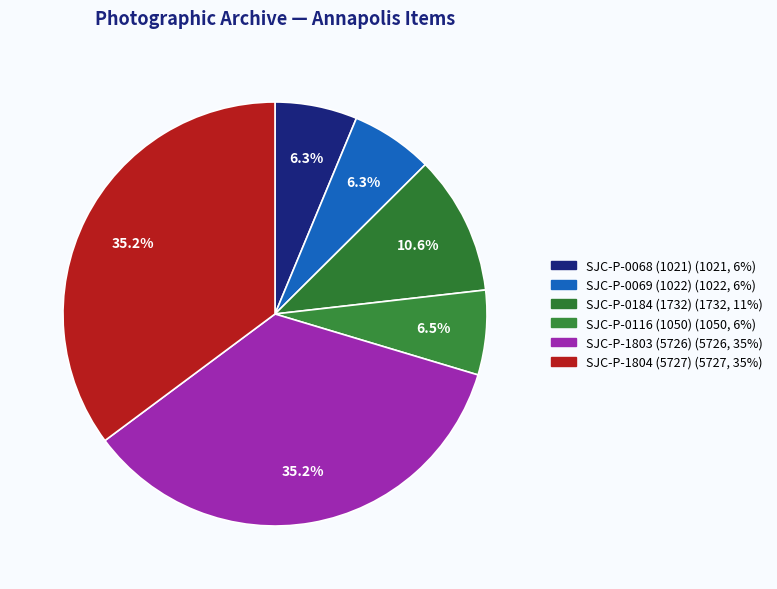

Count the number of slices in the pie.

6